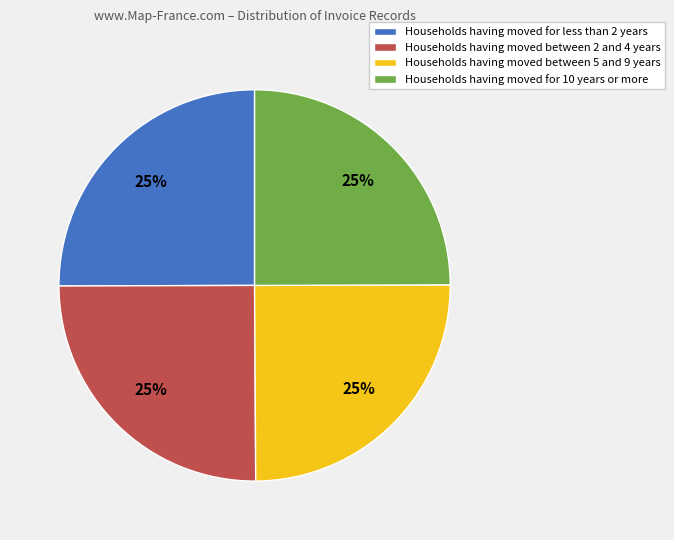

How many segments does this pie chart have?

4